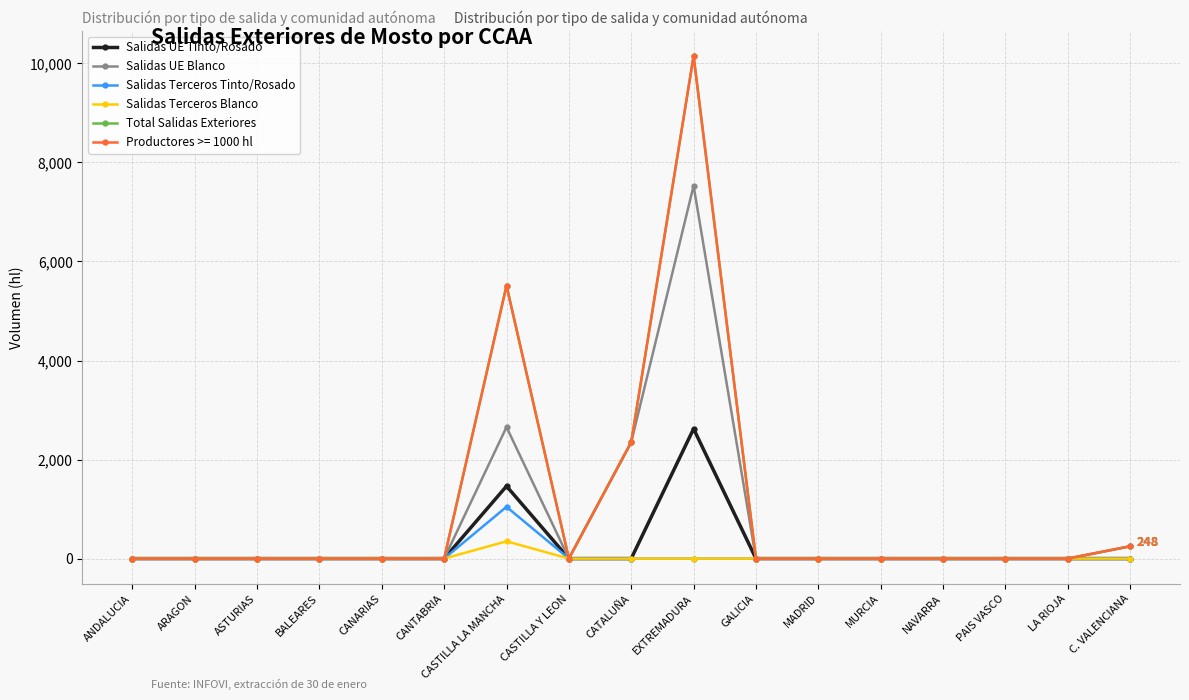

Does the chart have visible grid lines?

Yes